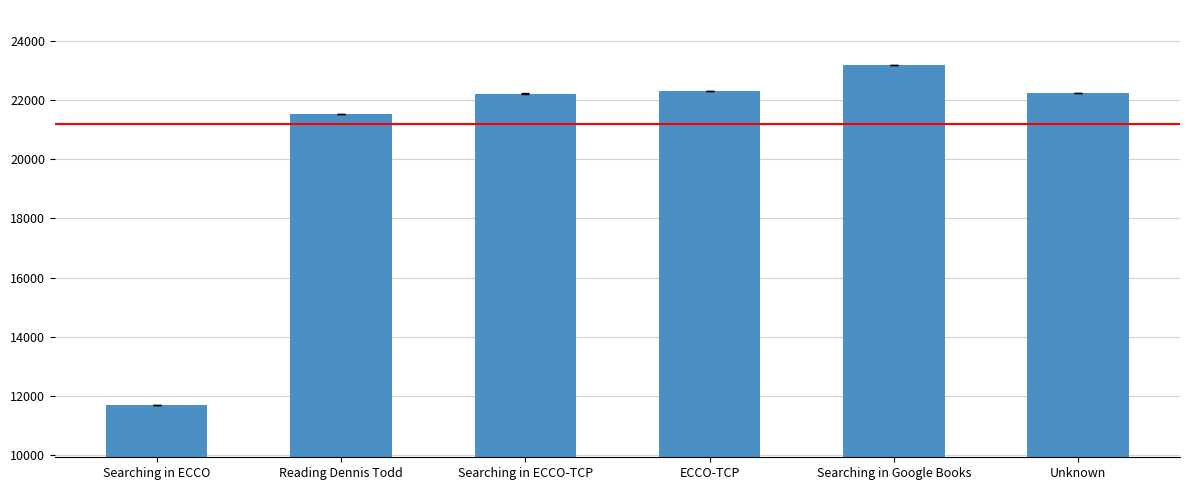

What is the sum of all values?

123135.2